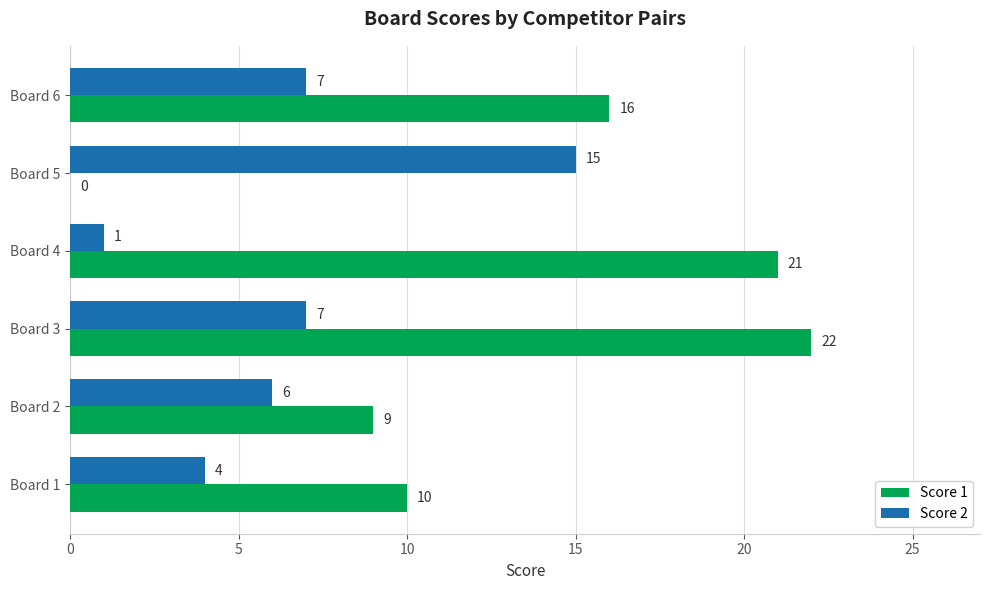

Is it true that Score 1 equals 21 at Board 4?

True